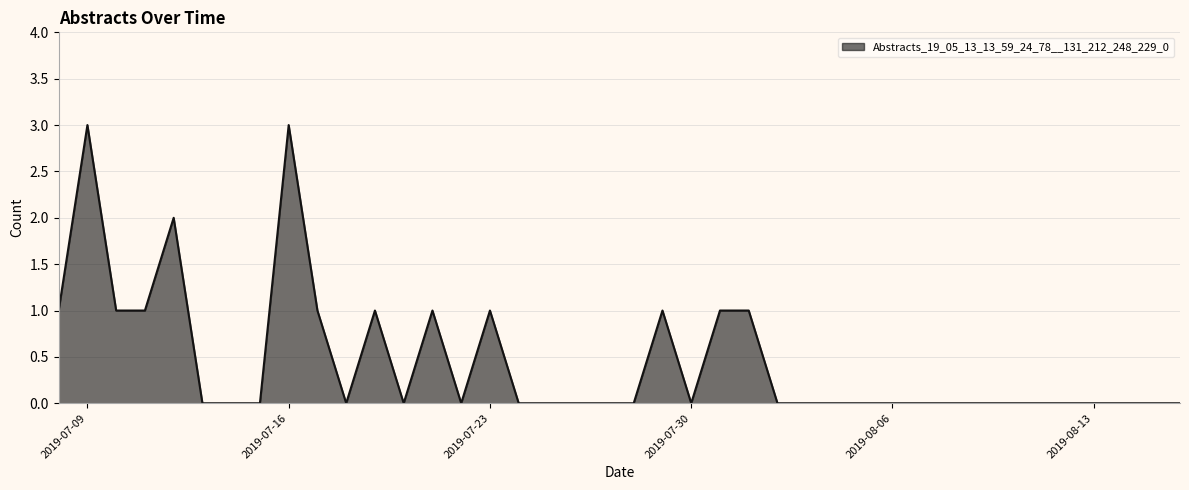

What is the difference between the maximum and minimum values?

3